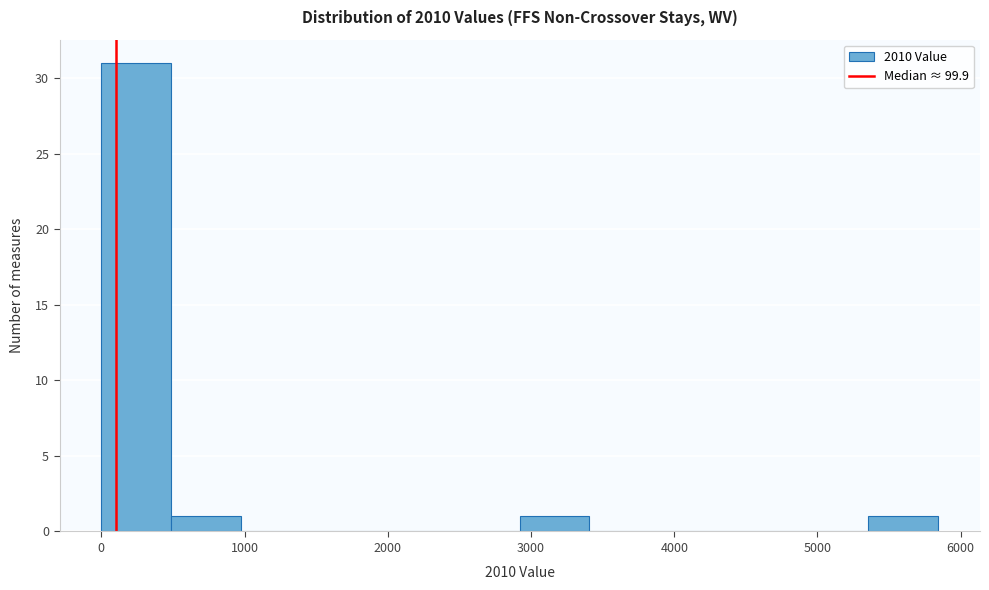

How tall is the bar that spans 5400 to 5800 on the x-axis? Neither the bar edges nor the heights are printed on the chart, so give them approximately, as read against the axes.

1